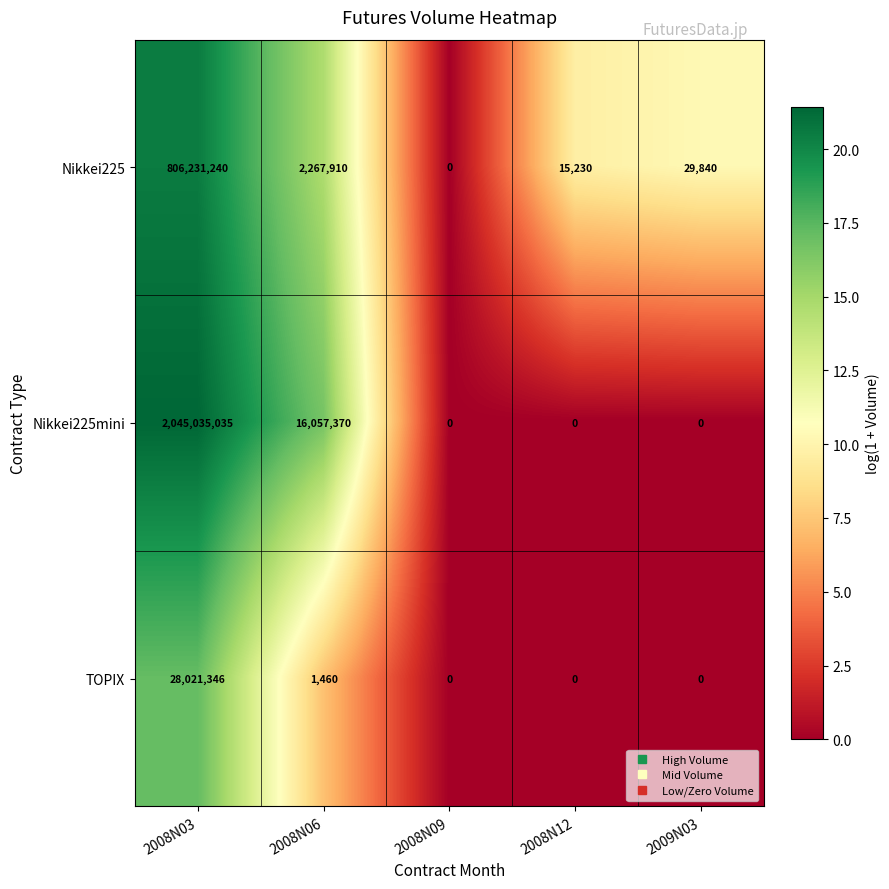

Reading left to right, extract all data points from this chart.

Nikkei225: 2008N03=806231240	2008N06=2267910	2008N09=0	2008N12=15230	2009N03=29840
Nikkei225mini: 2008N03=2045035035	2008N06=16057370	2008N09=0	2008N12=0	2009N03=0
TOPIX: 2008N03=28021346	2008N06=1460	2008N09=0	2008N12=0	2009N03=0